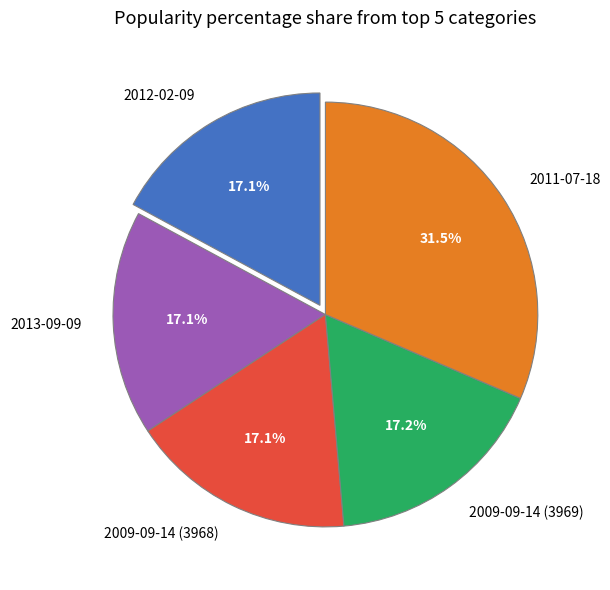

How many slices are in this pie chart?

5